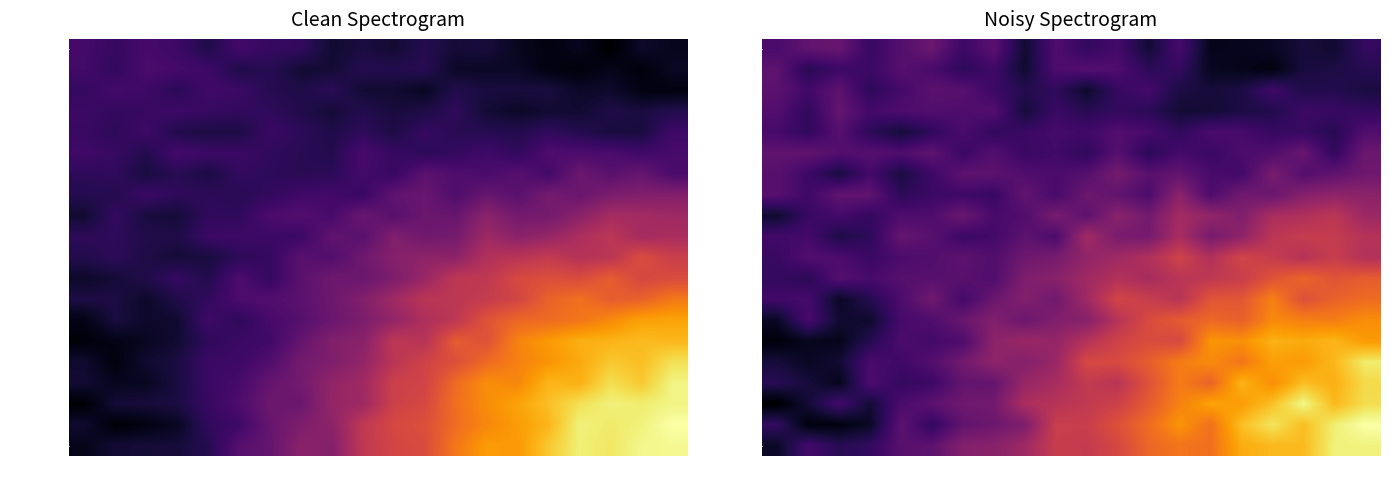

Count the number of categories in the chart.

20